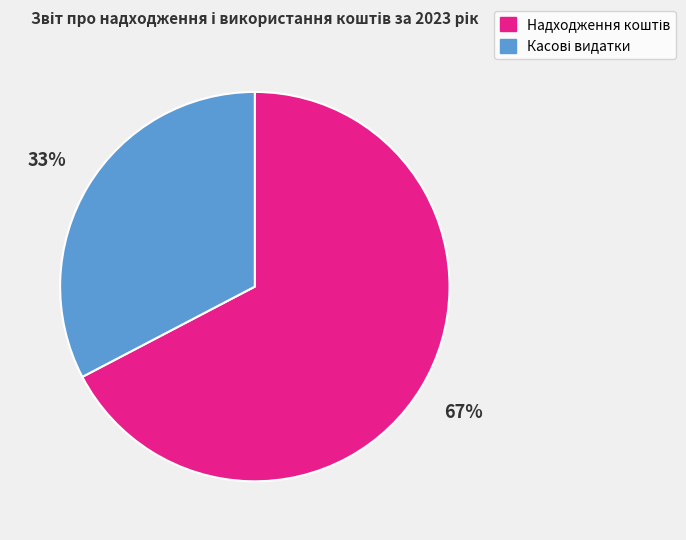

Count the number of slices in the pie.

2